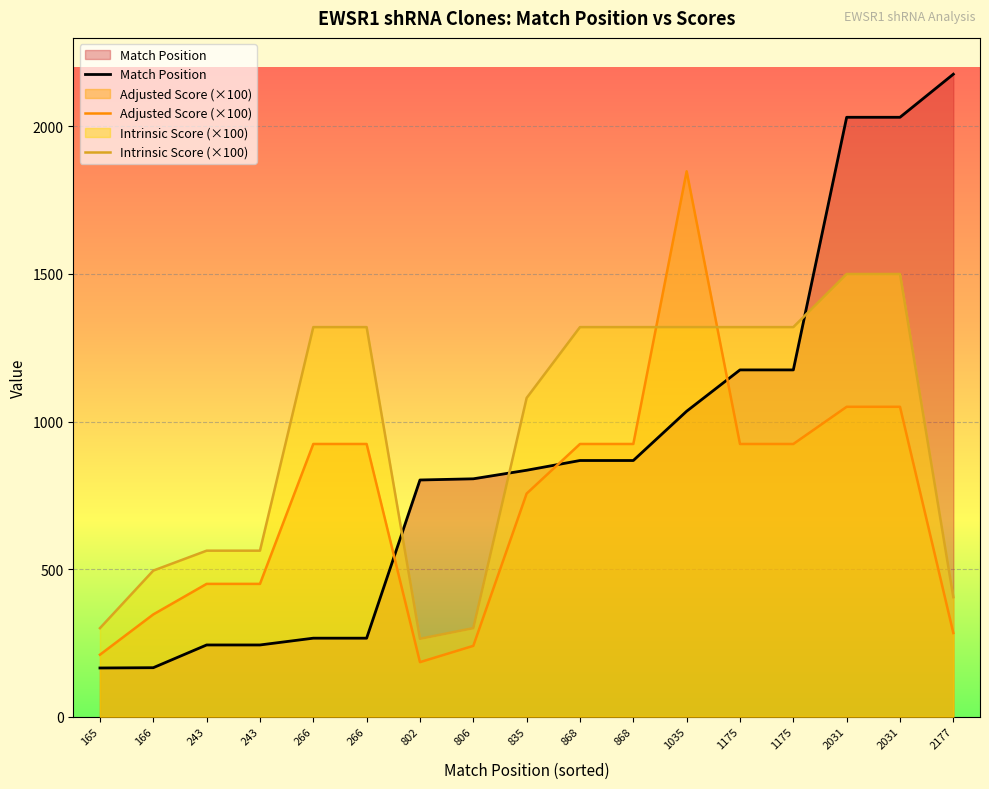

At how many categories does at least one series exceed 1555?

4